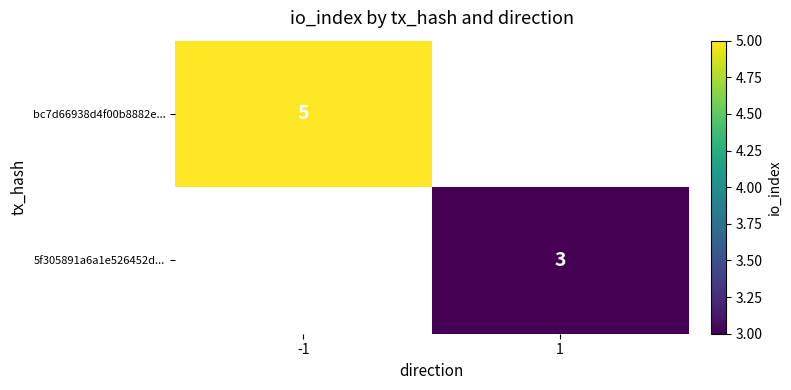

True or false: 5f305891a6a1e526452d... has a value of 4 at 1.

False